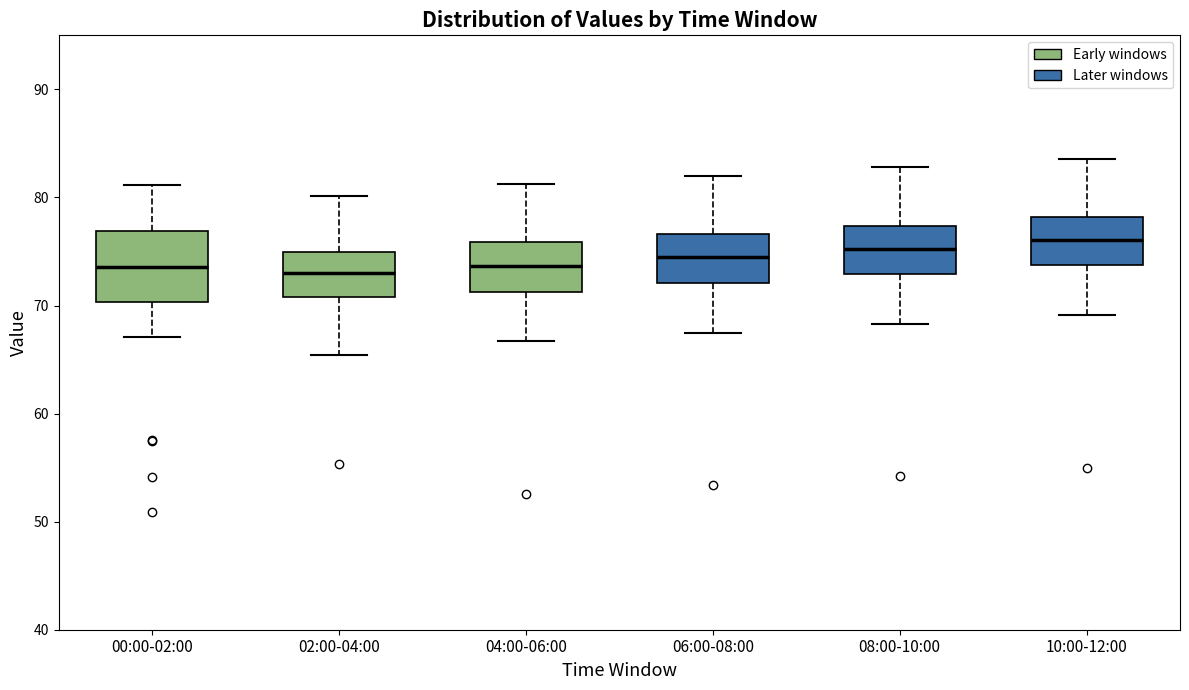

Reading left to right, transcribe this box plot: for each box, give where its median line is, the range the box spans, and where its two whiskers end, as read against the y-axis. The values are not printed on the chart, so give them approximately, as read against the axis.

00:00-02:00: median 74, box 70 to 77, whiskers 67 to 81
02:00-04:00: median 73, box 71 to 75, whiskers 65 to 80
04:00-06:00: median 74, box 71 to 76, whiskers 67 to 81
06:00-08:00: median 74, box 72 to 77, whiskers 68 to 82
08:00-10:00: median 75, box 73 to 77, whiskers 68 to 83
10:00-12:00: median 76, box 74 to 78, whiskers 69 to 84